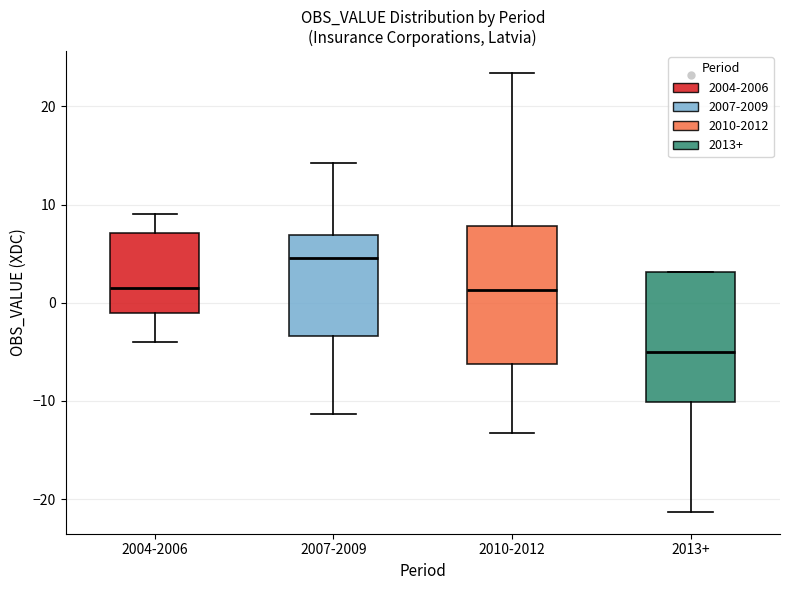

Where is the upper edge of the box for 2004-2006 on the y-axis? The values are not printed on the chart, so give them approximately, as read against the axis.

7